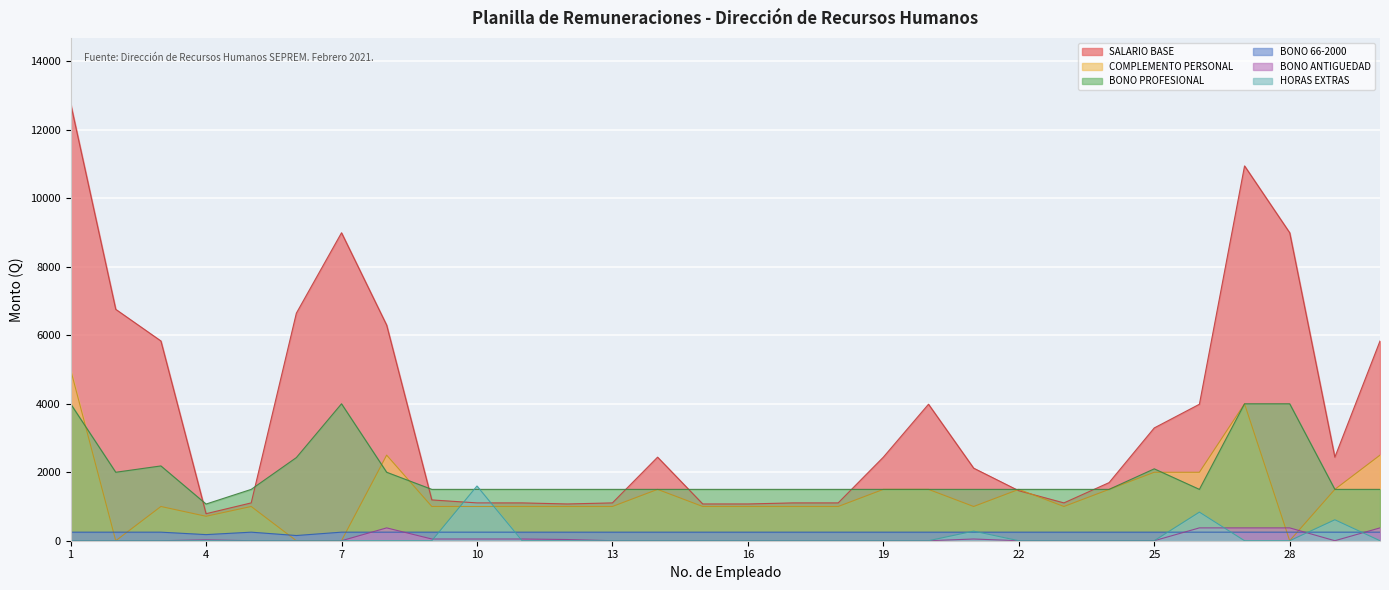

What is the difference between the highest and lowest values at 23?

1500.0